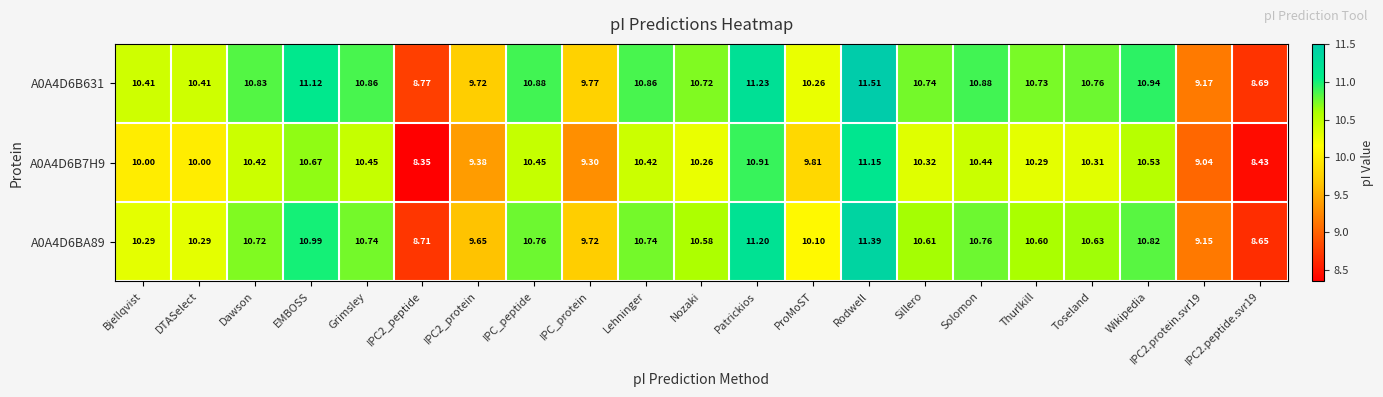

Which label corresponds to the largest value in the chart?

Rodwell